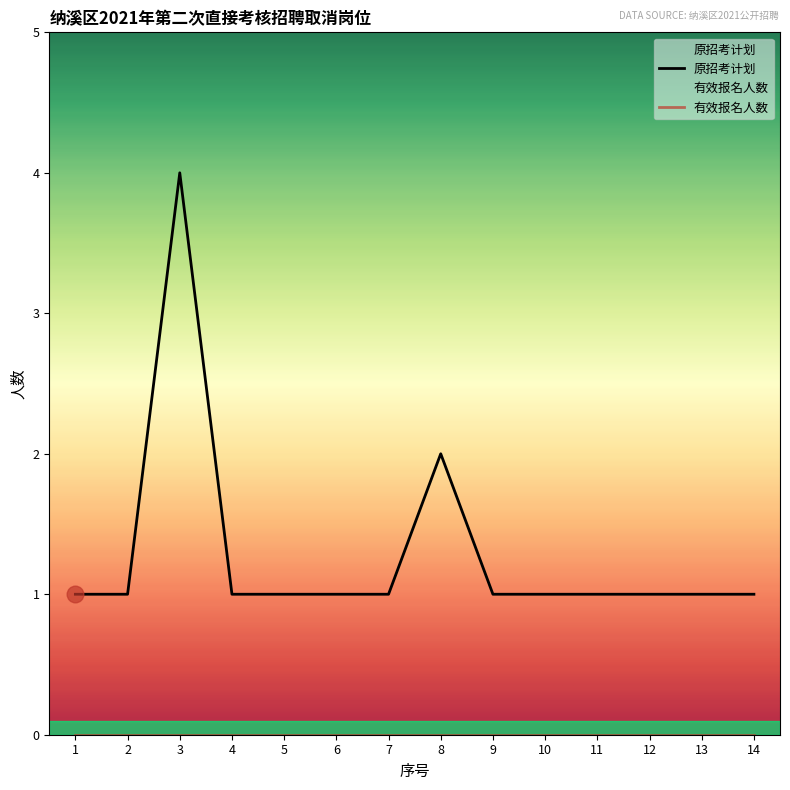

How many lines are shown in the chart?

2